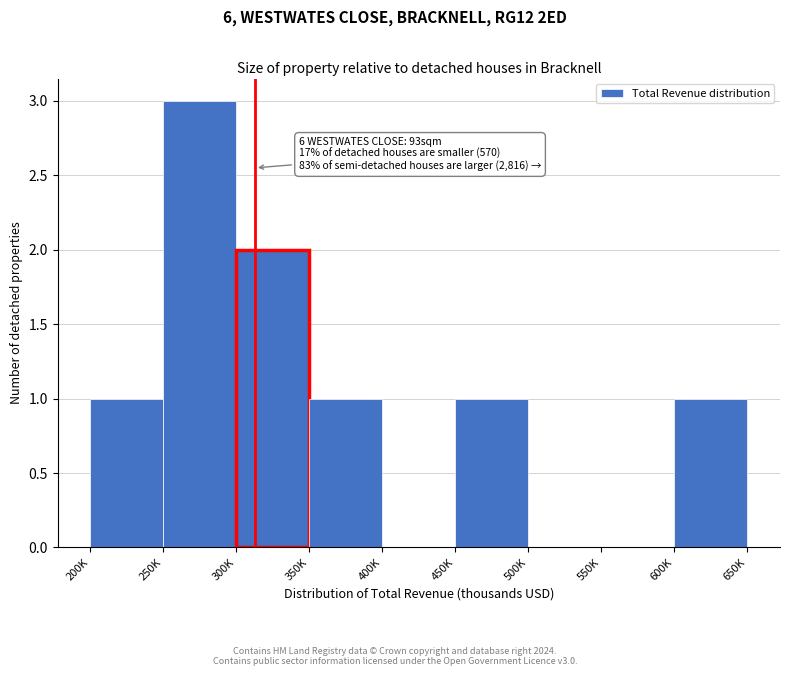

Reading right to left, list all the values displayed in this chart.

600K=1	550K=0	500K=0	450K=1	400K=0	350K=1	300K=2	250K=3	200K=1